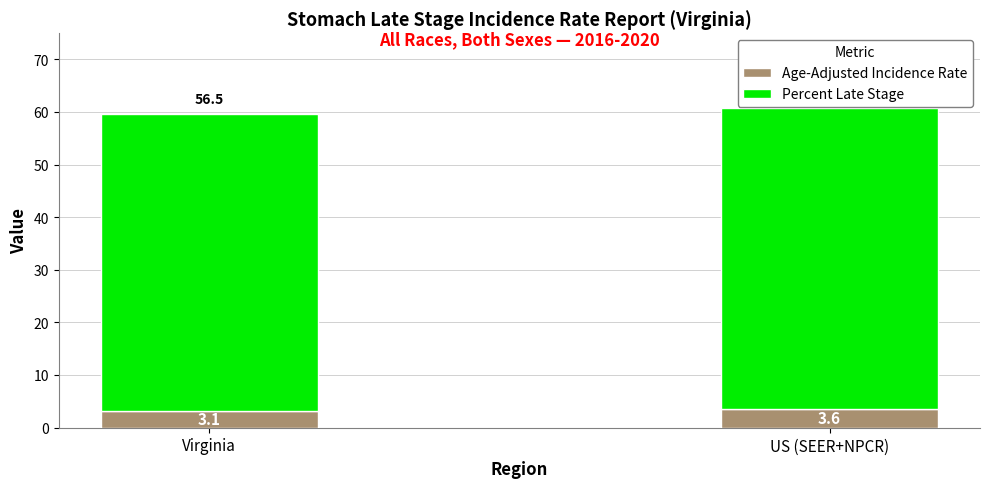

At which category is the sum across all series the highest?

US (SEER+NPCR)